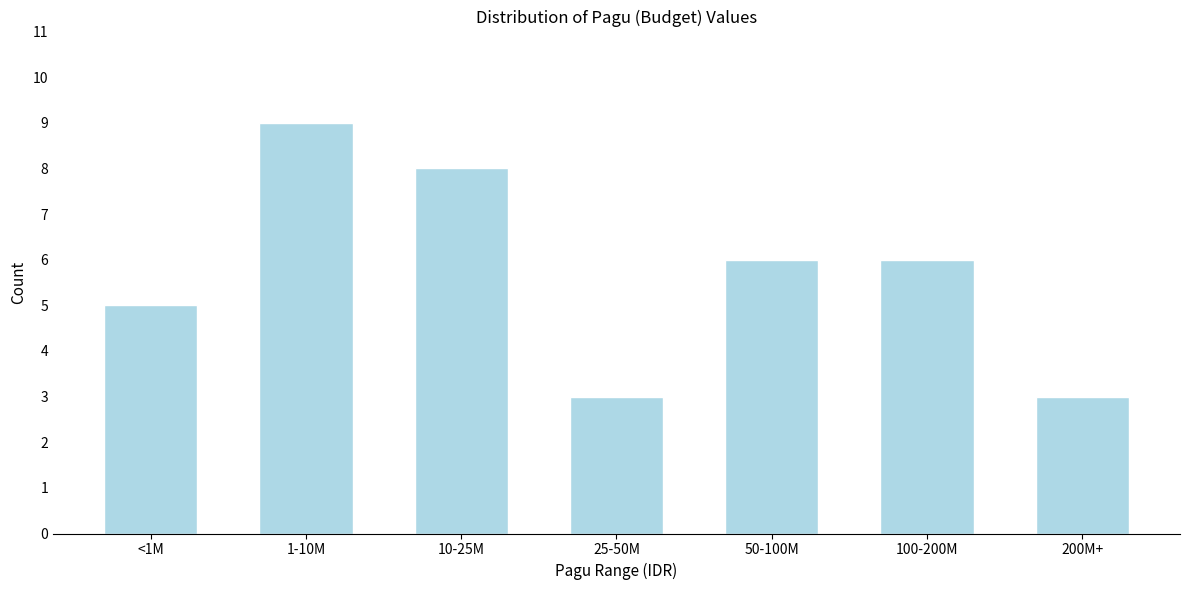

Reading left to right, what are all the values shown in this chart?

<1M=5	1-10M=9	10-25M=8	25-50M=3	50-100M=6	100-200M=6	200M+=3